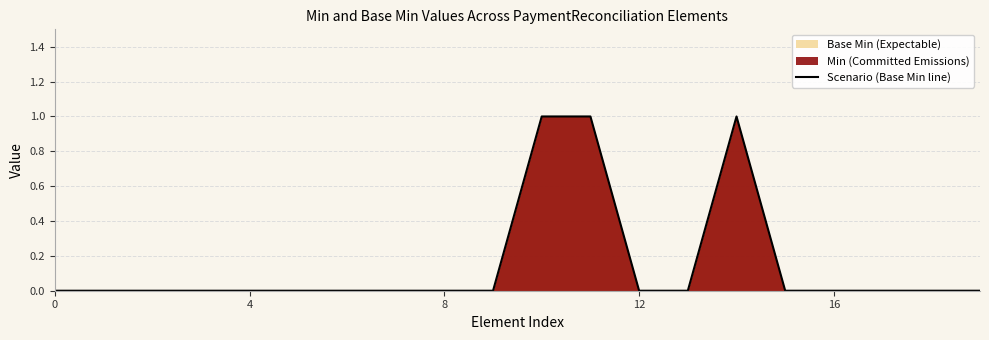

Reading left to right, what are all the values shown in this chart?

0	0	0	0	0	0	0	0	0	0	1	1	0	0	1	0	0	0	0	0